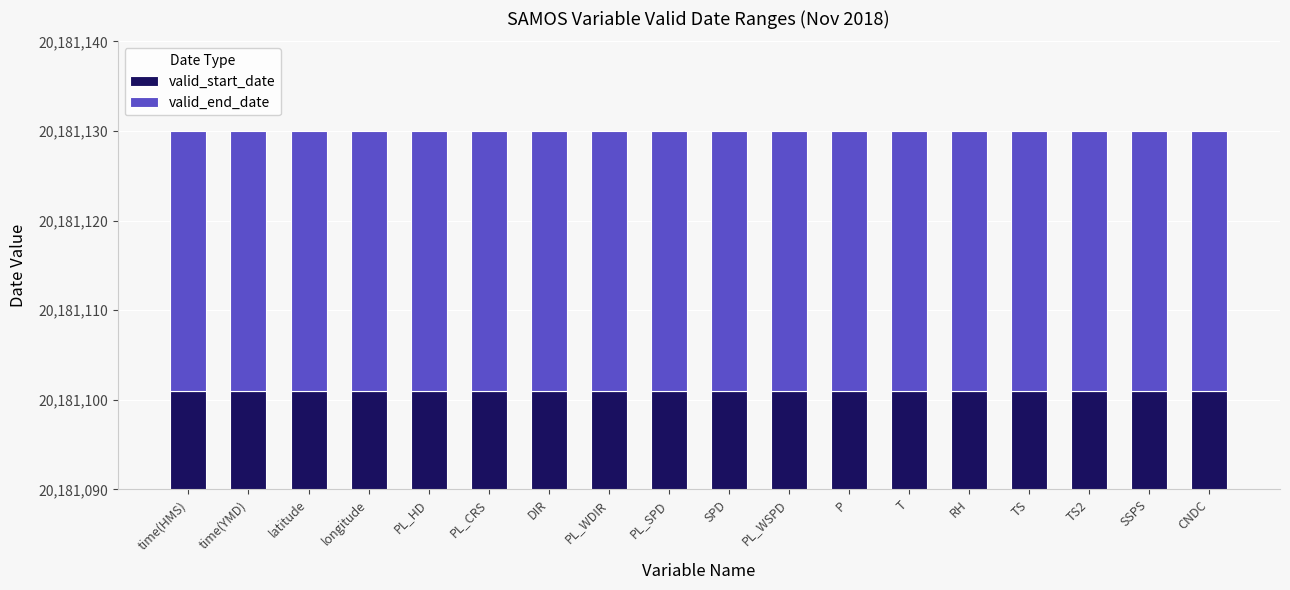

Which series has the largest range (max minus min)?

valid_start_date